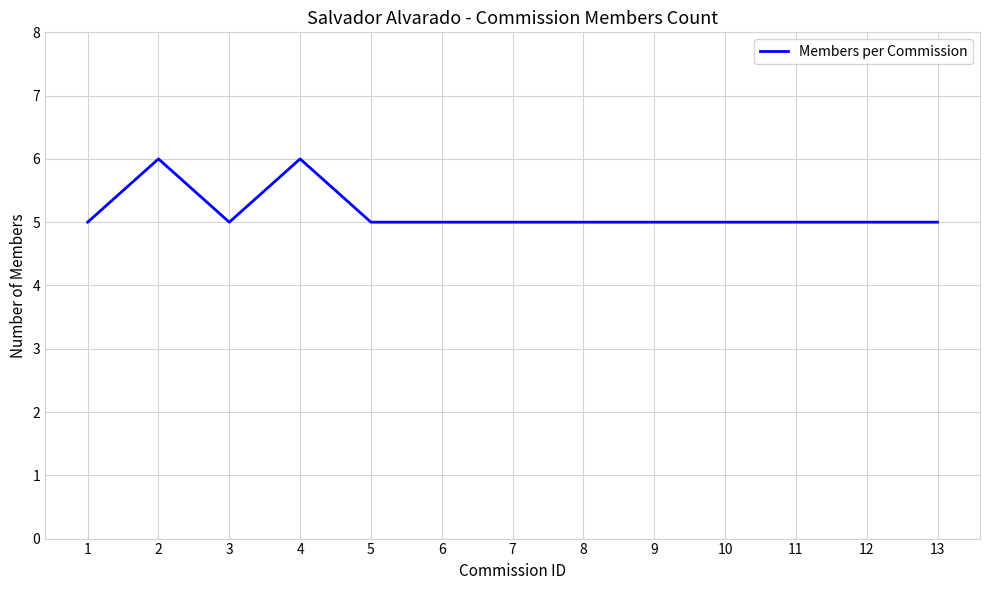

What is the smallest value displayed?

5